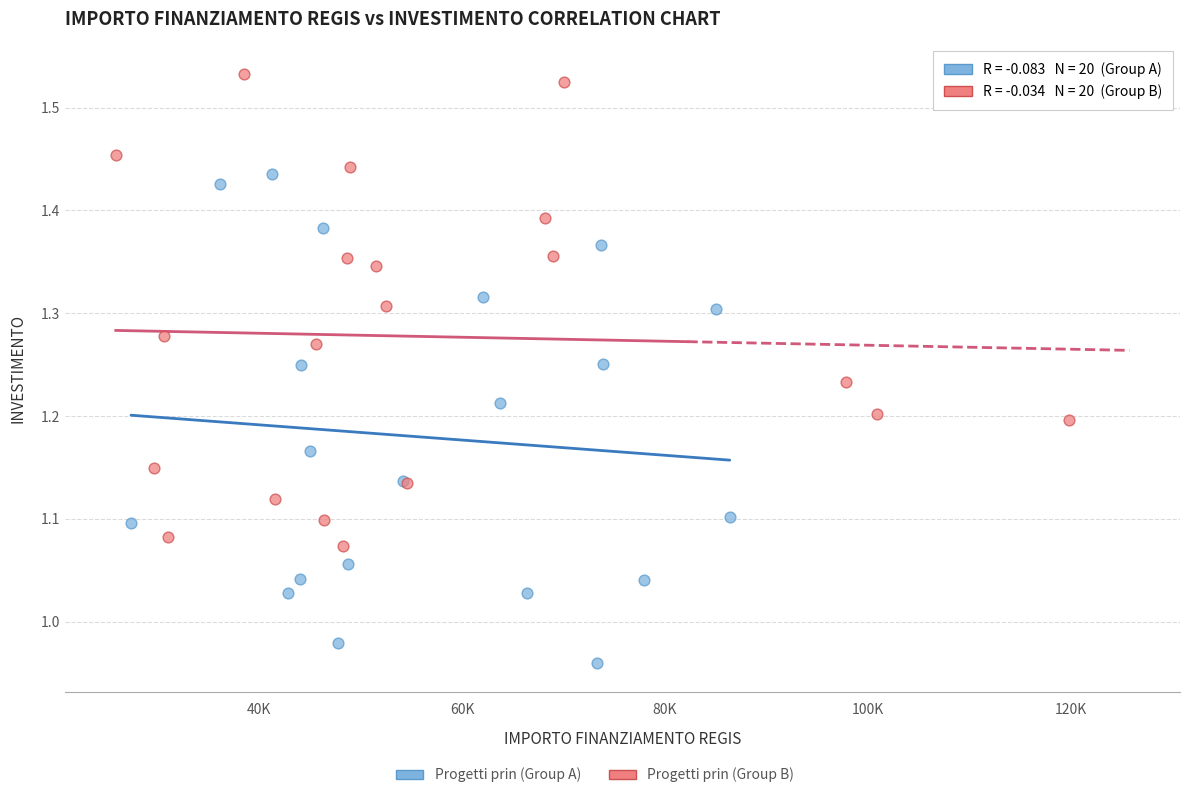

Which series contains the highest Y value?

Progetti prin (Group B)